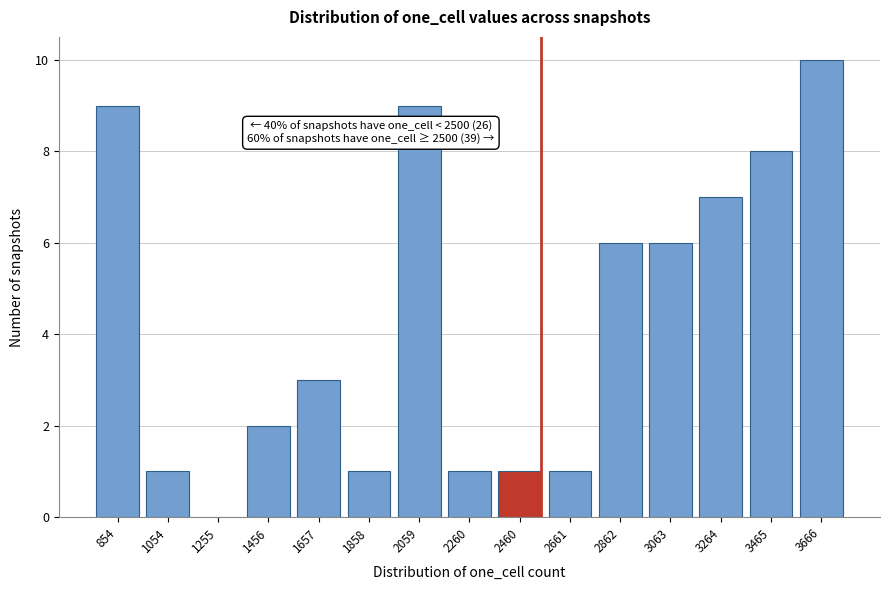

Reading right to left, list all the values displayed in this chart.

3666=10	3465=8	3264=7	3063=6	2862=6	2661=1	2460=1	2260=1	2059=9	1858=1	1657=3	1456=2	1255=0	1054=1	854=9